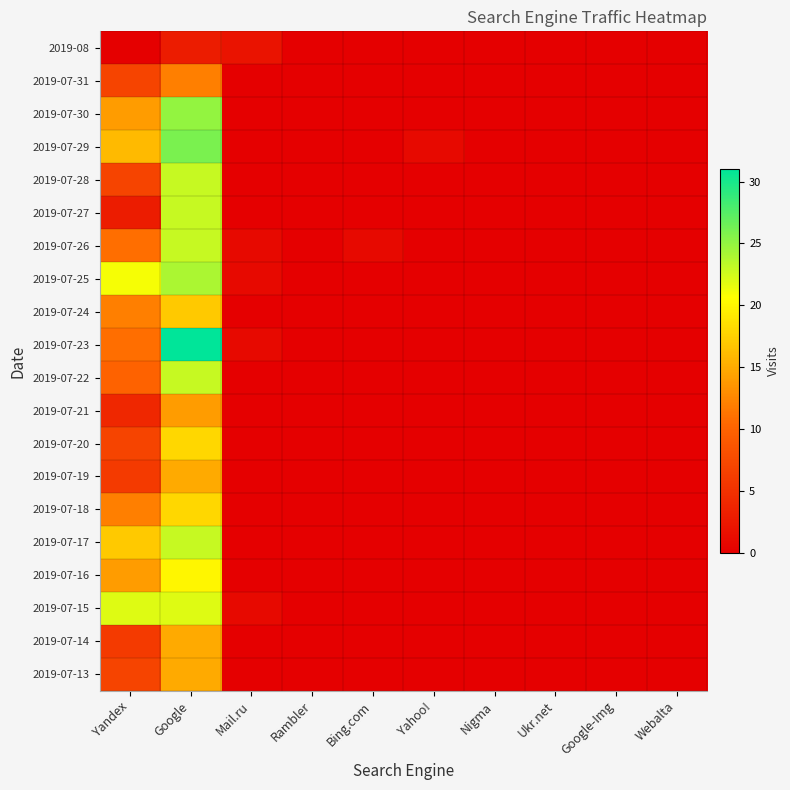

Reading right to left, what are all the values shown in this chart?

2019-08: Webalta=0	Google-Img=0	Ukr.net=0	Nigma=0	Yahoo!=0	Bing.com=0	Rambler=0	Mail.ru=2	Google=3	Yandex=0
2019-07-31: Webalta=0	Google-Img=0	Ukr.net=0	Nigma=0	Yahoo!=0	Bing.com=0	Rambler=0	Mail.ru=0	Google=12	Yandex=7
2019-07-30: Webalta=0	Google-Img=0	Ukr.net=0	Nigma=0	Yahoo!=0	Bing.com=0	Rambler=0	Mail.ru=0	Google=25	Yandex=14
2019-07-29: Webalta=0	Google-Img=0	Ukr.net=0	Nigma=0	Yahoo!=1	Bing.com=0	Rambler=0	Mail.ru=0	Google=26	Yandex=16
2019-07-28: Webalta=0	Google-Img=0	Ukr.net=0	Nigma=0	Yahoo!=0	Bing.com=0	Rambler=0	Mail.ru=0	Google=23	Yandex=7
2019-07-27: Webalta=0	Google-Img=0	Ukr.net=0	Nigma=0	Yahoo!=0	Bing.com=0	Rambler=0	Mail.ru=0	Google=23	Yandex=3
2019-07-26: Webalta=0	Google-Img=0	Ukr.net=0	Nigma=0	Yahoo!=0	Bing.com=1	Rambler=0	Mail.ru=1	Google=23	Yandex=11
2019-07-25: Webalta=0	Google-Img=0	Ukr.net=0	Nigma=0	Yahoo!=0	Bing.com=0	Rambler=0	Mail.ru=1	Google=24	Yandex=21
2019-07-24: Webalta=0	Google-Img=0	Ukr.net=0	Nigma=0	Yahoo!=0	Bing.com=0	Rambler=0	Mail.ru=0	Google=17	Yandex=12
2019-07-23: Webalta=0	Google-Img=0	Ukr.net=0	Nigma=0	Yahoo!=0	Bing.com=0	Rambler=0	Mail.ru=1	Google=31	Yandex=11
2019-07-22: Webalta=0	Google-Img=0	Ukr.net=0	Nigma=0	Yahoo!=0	Bing.com=0	Rambler=0	Mail.ru=0	Google=23	Yandex=10
2019-07-21: Webalta=0	Google-Img=0	Ukr.net=0	Nigma=0	Yahoo!=0	Bing.com=0	Rambler=0	Mail.ru=0	Google=14	Yandex=4
2019-07-20: Webalta=0	Google-Img=0	Ukr.net=0	Nigma=0	Yahoo!=0	Bing.com=0	Rambler=0	Mail.ru=0	Google=18	Yandex=7
2019-07-19: Webalta=0	Google-Img=0	Ukr.net=0	Nigma=0	Yahoo!=0	Bing.com=0	Rambler=0	Mail.ru=0	Google=15	Yandex=6
2019-07-18: Webalta=0	Google-Img=0	Ukr.net=0	Nigma=0	Yahoo!=0	Bing.com=0	Rambler=0	Mail.ru=0	Google=18	Yandex=12
2019-07-17: Webalta=0	Google-Img=0	Ukr.net=0	Nigma=0	Yahoo!=0	Bing.com=0	Rambler=0	Mail.ru=0	Google=23	Yandex=17
2019-07-16: Webalta=0	Google-Img=0	Ukr.net=0	Nigma=0	Yahoo!=0	Bing.com=0	Rambler=0	Mail.ru=0	Google=20	Yandex=14
2019-07-15: Webalta=0	Google-Img=0	Ukr.net=0	Nigma=0	Yahoo!=0	Bing.com=0	Rambler=0	Mail.ru=1	Google=22	Yandex=22
2019-07-14: Webalta=0	Google-Img=0	Ukr.net=0	Nigma=0	Yahoo!=0	Bing.com=0	Rambler=0	Mail.ru=0	Google=15	Yandex=6
2019-07-13: Webalta=0	Google-Img=0	Ukr.net=0	Nigma=0	Yahoo!=0	Bing.com=0	Rambler=0	Mail.ru=0	Google=15	Yandex=7